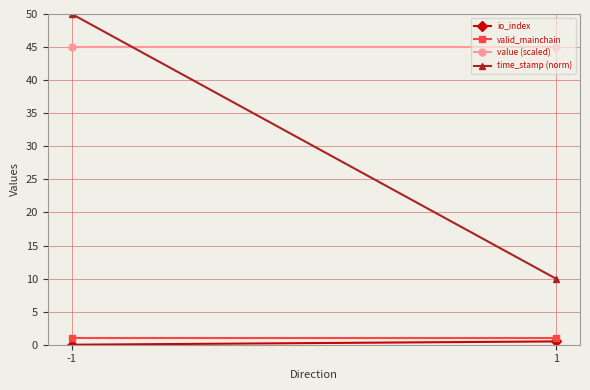

True or false: io_index has a value of 0.2 at 1.

False